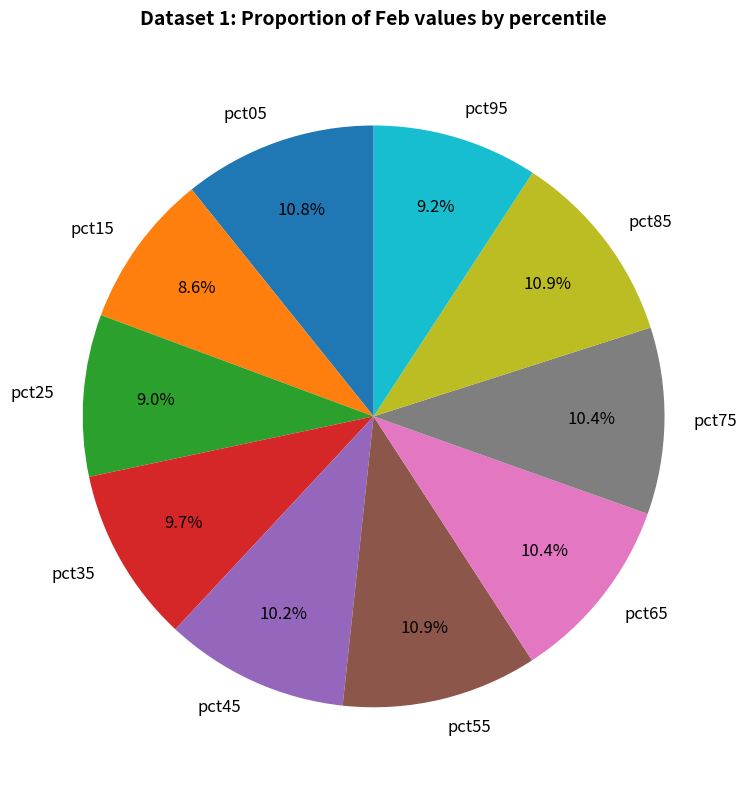

The pct75 slice represents 10% of the pie. True or false?

True